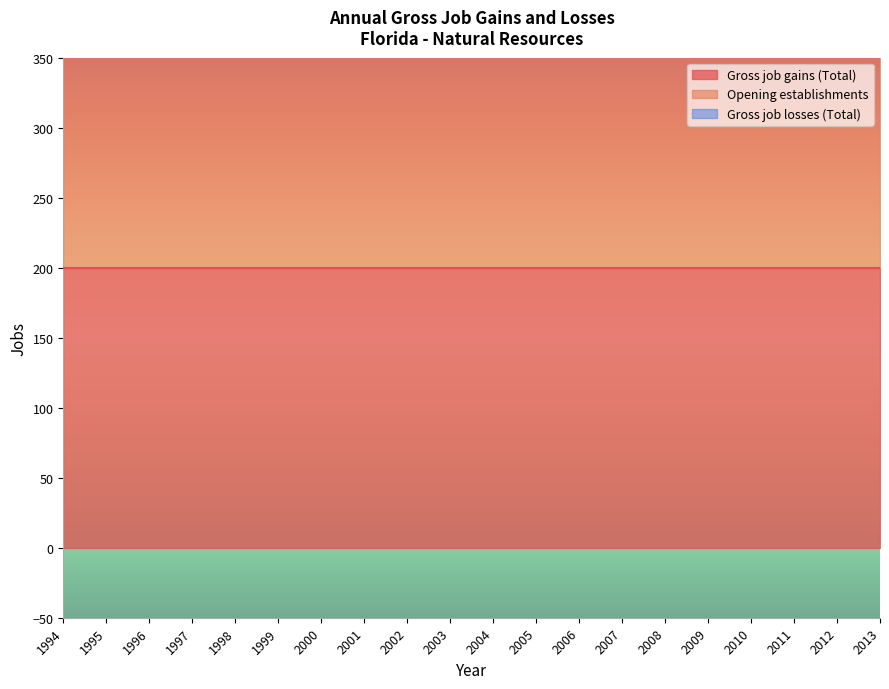

Rank the series by their maximum value, from lowest to highest.

Gross job losses (Total), Gross job gains (Total), Opening establishments